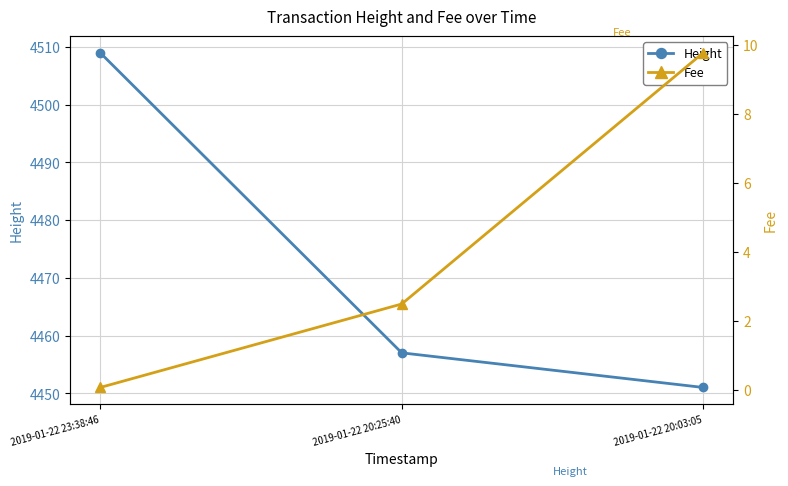

List the series in order of their overall mean, lowest first.

Fee, Height